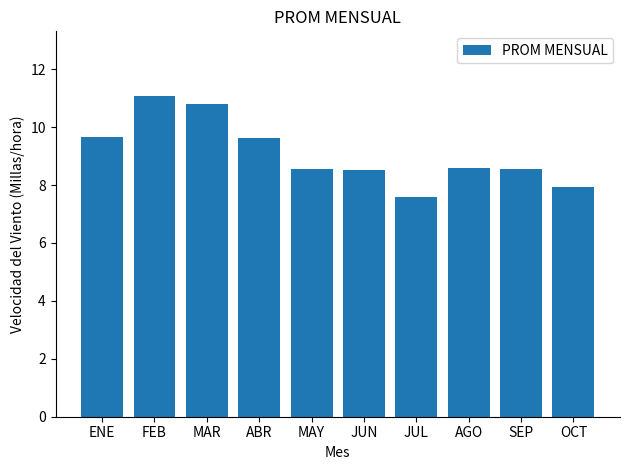

What is the value of the 6th bar from the left?

8.5